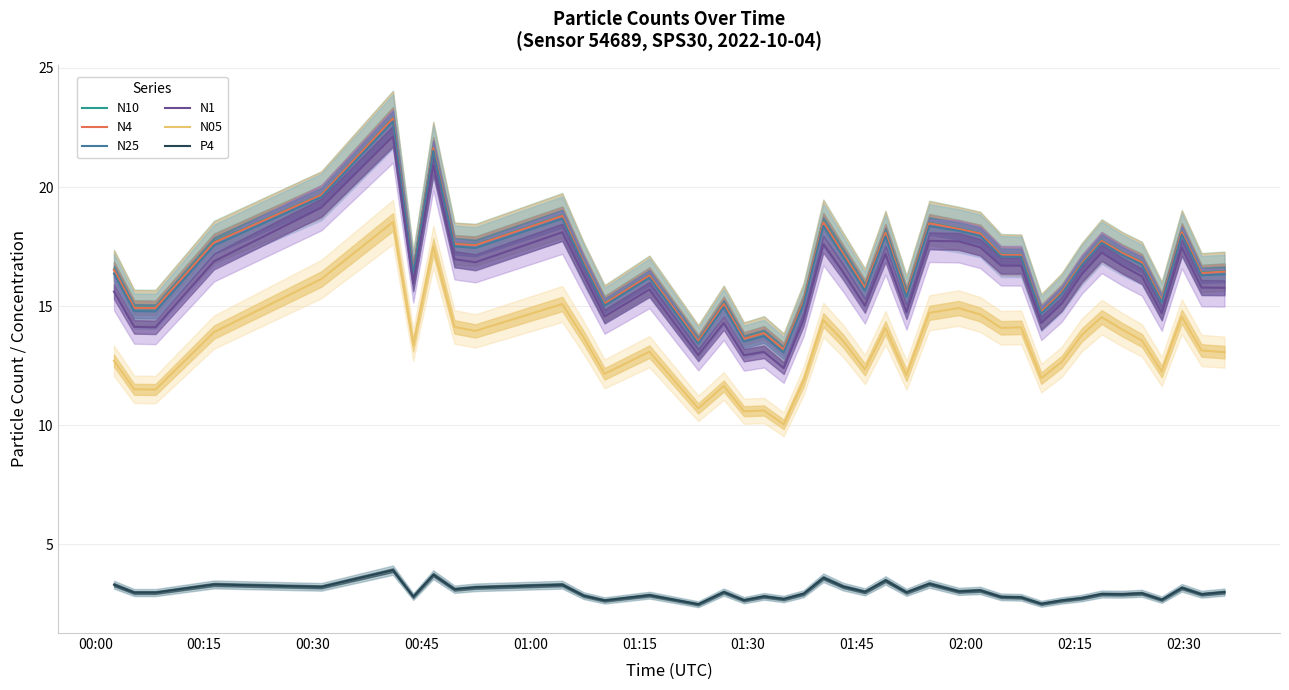

What are all the series names shown in the legend?

N10, N4, N25, N1, N05, P4